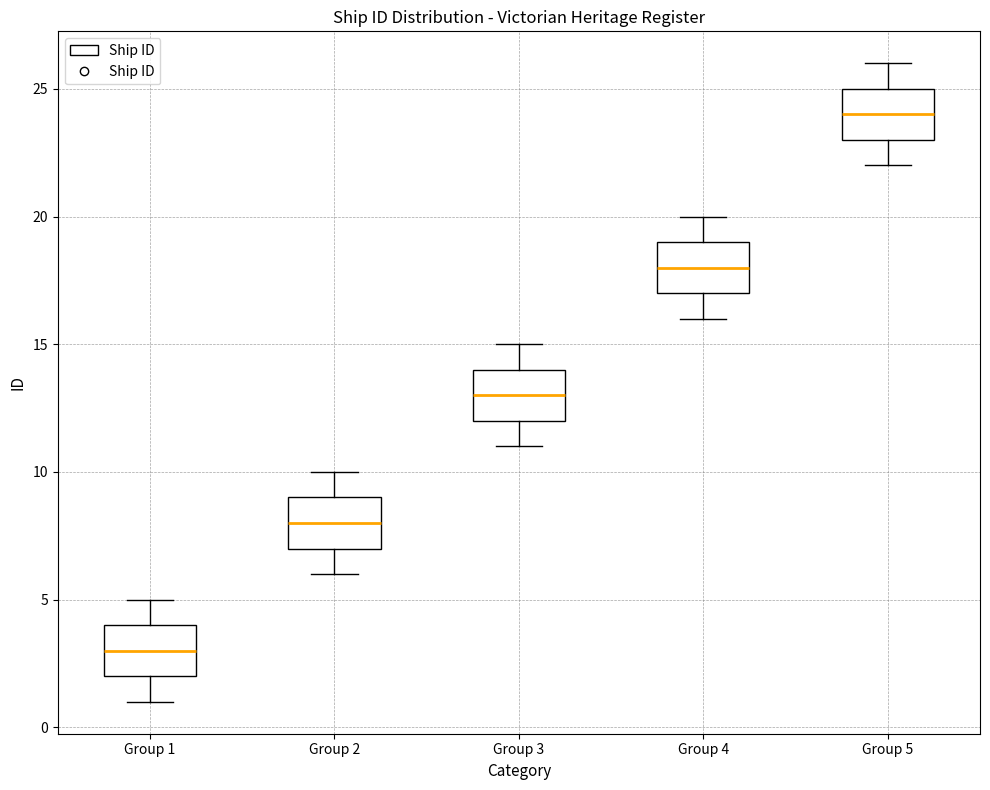

Reading left to right, read every box against the y-axis: the position of its median line, the range the box covers, and the ends of its whiskers. The values are not printed on the chart, so give them approximately, as read against the axis.

Group 1: median 3, box 2 to 4, whiskers 1 to 5
Group 2: median 8, box 7 to 9, whiskers 6 to 10
Group 3: median 13, box 12 to 14, whiskers 11 to 15
Group 4: median 18, box 17 to 19, whiskers 16 to 20
Group 5: median 24, box 23 to 25, whiskers 22 to 26